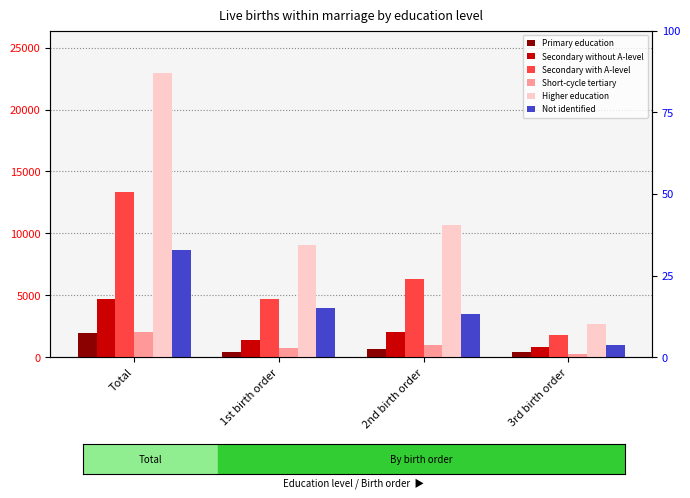

List the labels in order of Secondary with A-level value, largest first.

Total, 2nd birth order, 1st birth order, 3rd birth order